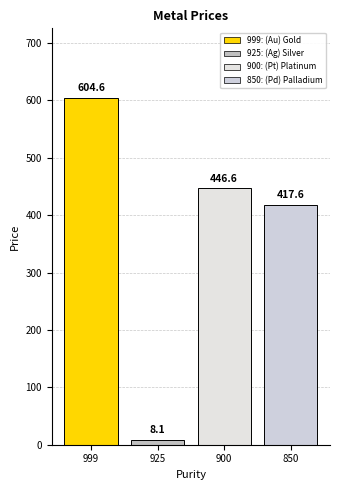

List the labels in order of value, smallest first.

925, 850, 900, 999